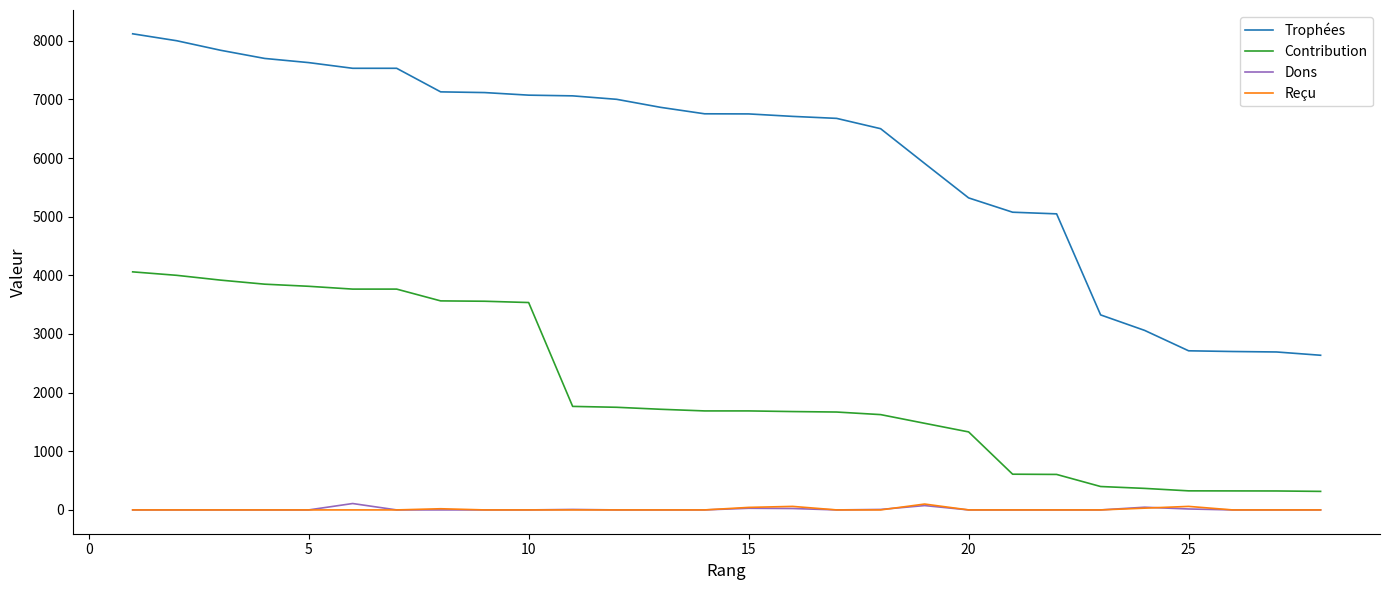

Which series has the largest total across all categories?

Trophées